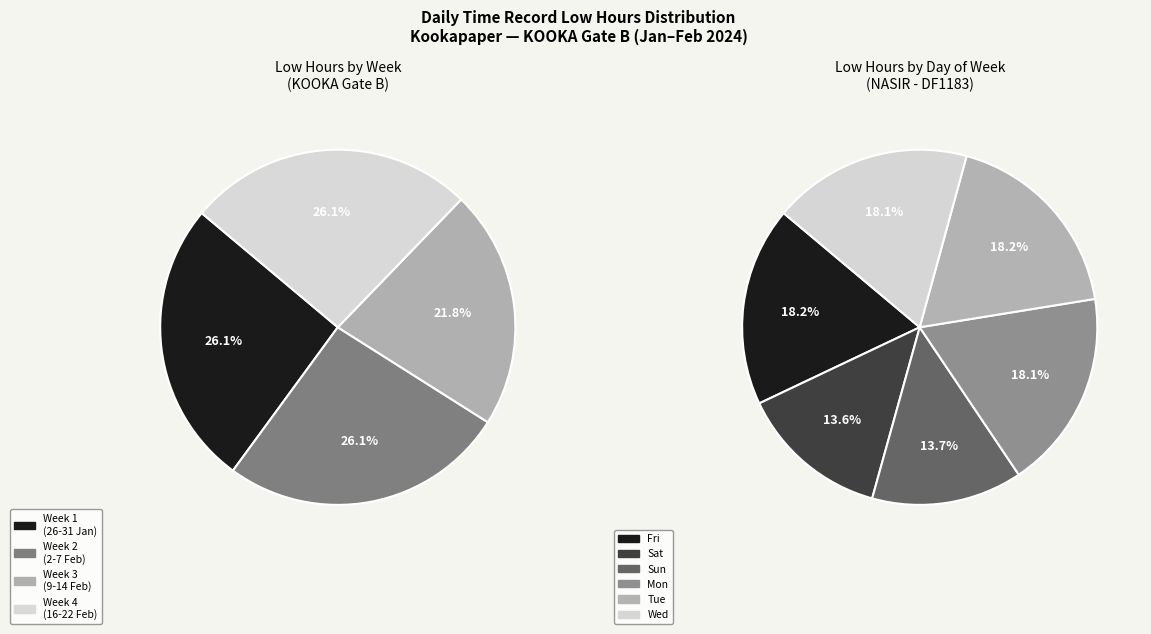

Is 12-Mon the majority of the pie?

No